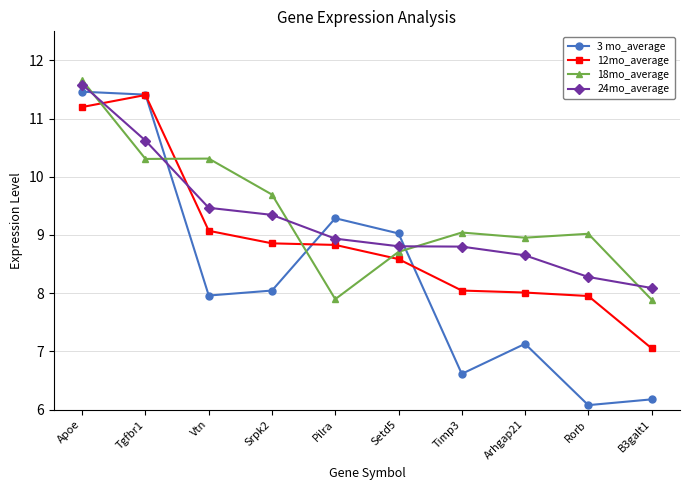

At Vtn, list the series in order from smallest to largest.

3 mo_average, 12mo_average, 24mo_average, 18mo_average